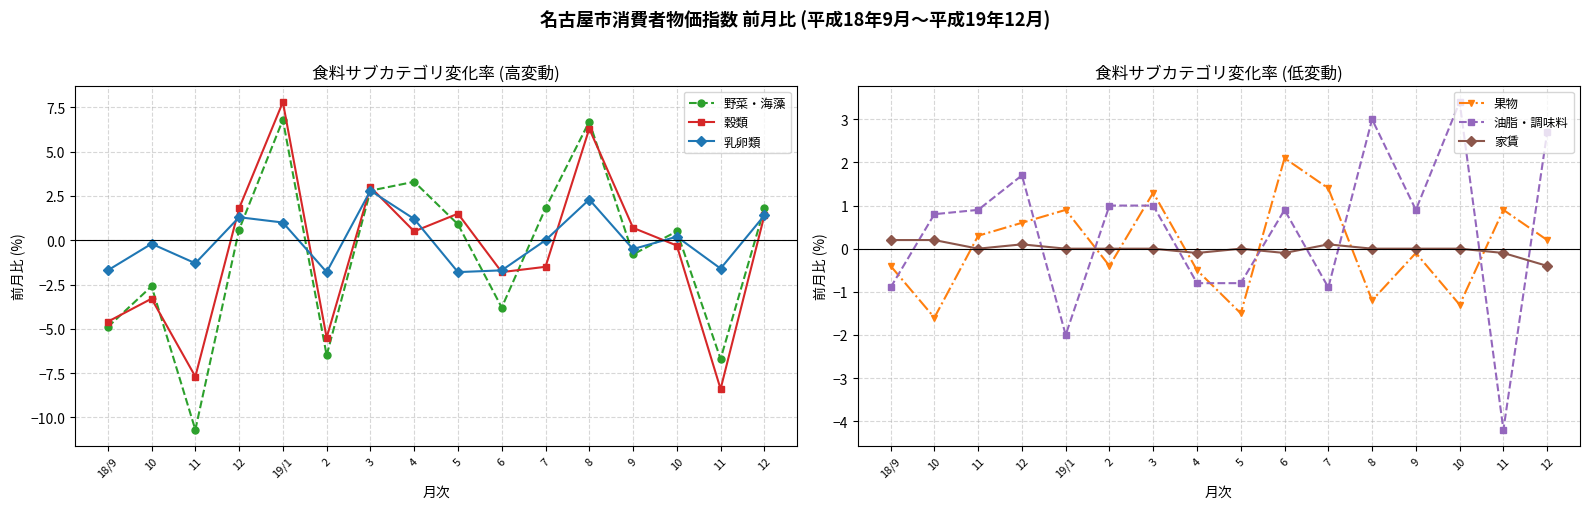

Reading left to right, what are all the values shown in this chart?

野菜・海藻: -4.9	-2.6	-10.7	0.6	6.8	-6.5	2.8	3.3	0.9	-3.8	1.8	6.7	-0.8	0.5	-6.7	1.8
穀類: -4.6	-3.3	-7.7	1.8	7.8	-5.5	3.0	0.5	1.5	-1.8	-1.5	6.3	0.7	-0.3	-8.4	1.4
乳卵類: -1.7	-0.2	-1.3	1.3	1.0	-1.8	2.8	1.2	-1.8	-1.7	0.0	2.3	-0.5	0.2	-1.6	1.4
果物: -0.4	-1.6	0.3	0.6	0.9	-0.4	1.3	-0.5	-1.5	2.1	1.4	-1.2	-0.1	-1.3	0.9	0.2
油脂・調味料: -0.9	0.8	0.9	1.7	-2.0	1.0	1.0	-0.8	-0.8	0.9	-0.9	3.0	0.9	3.4	-4.2	2.7
家賃: 0.2	0.2	0.0	0.1	0.0	0.0	0.0	-0.1	0.0	-0.1	0.1	0.0	0.0	0.0	-0.1	-0.4